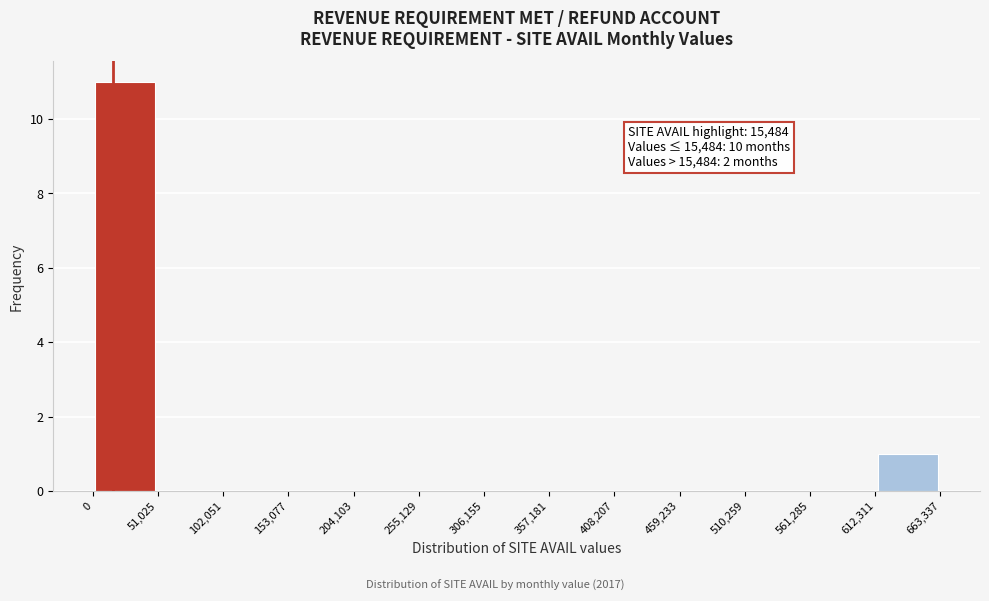

Over which range of the x-axis is the bar tallest?

0 to 51,025